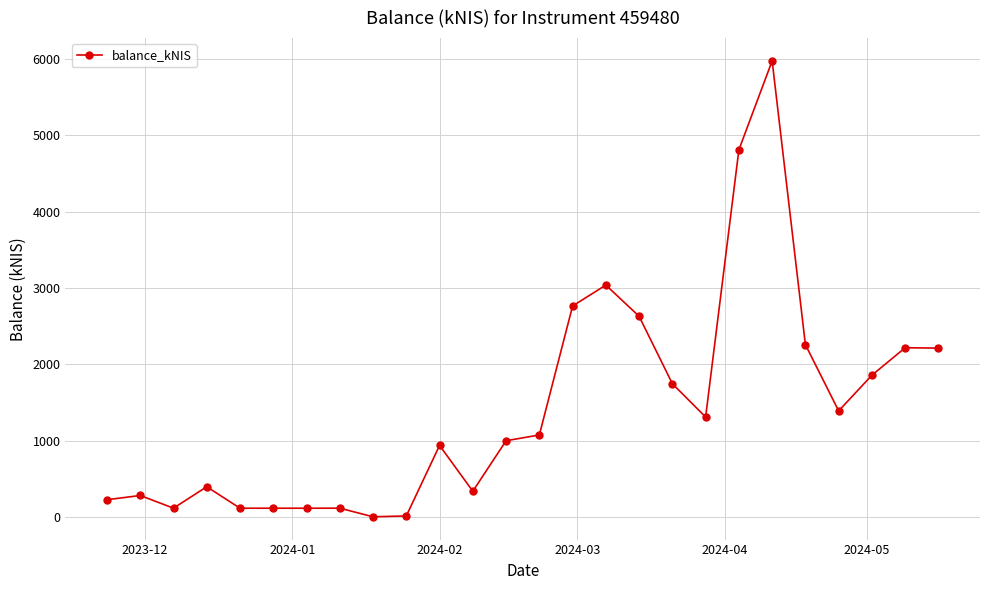

What is the difference between the maximum and minimum values?

5976.6